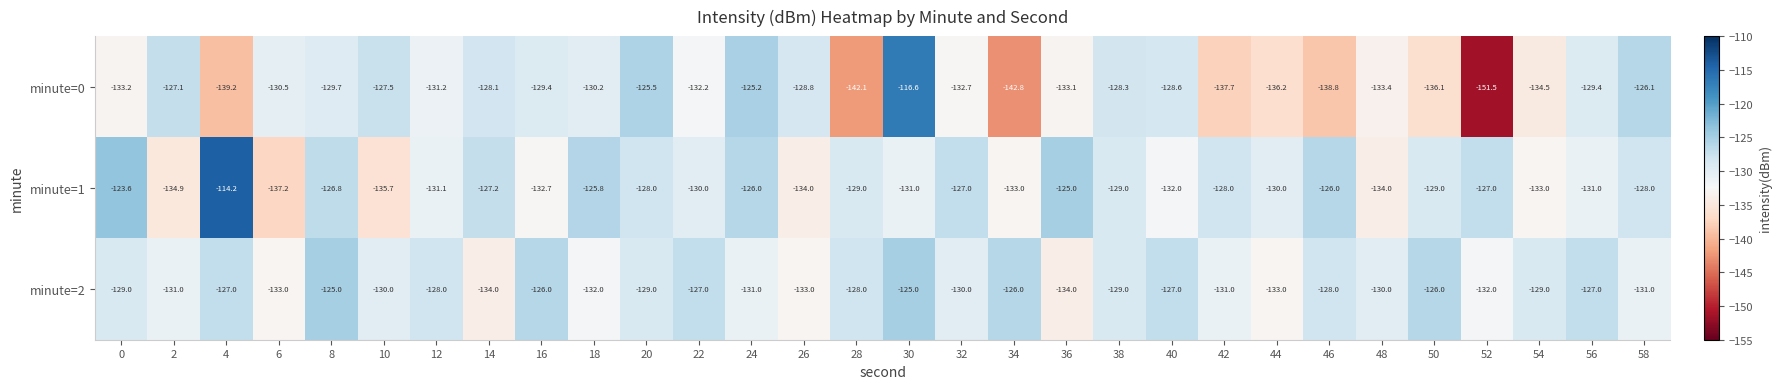

What is the sum of the minute=2 values at 50 and 14?

-260.0